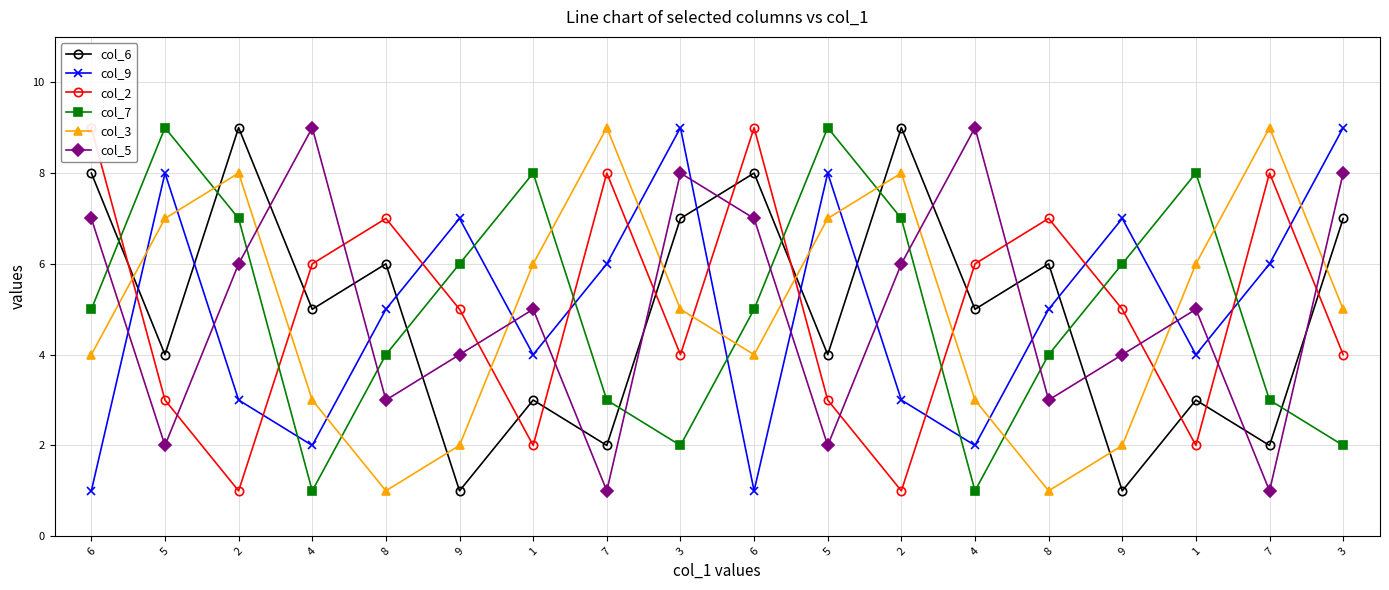

The value of col_7 at 6 is 5. True or false?

True